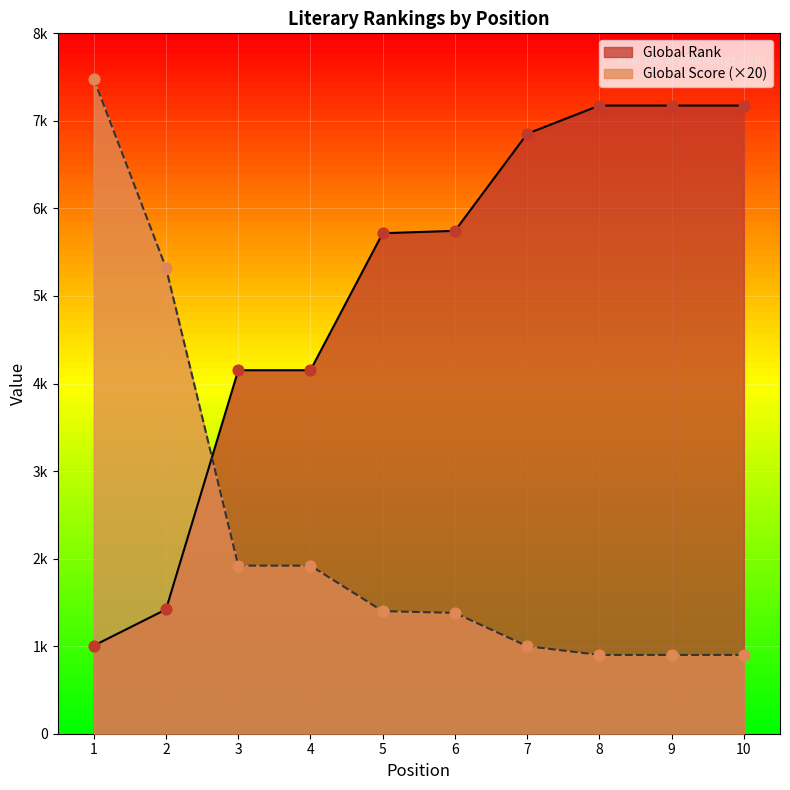

Which series has the widest spread of Y values?

Global Score